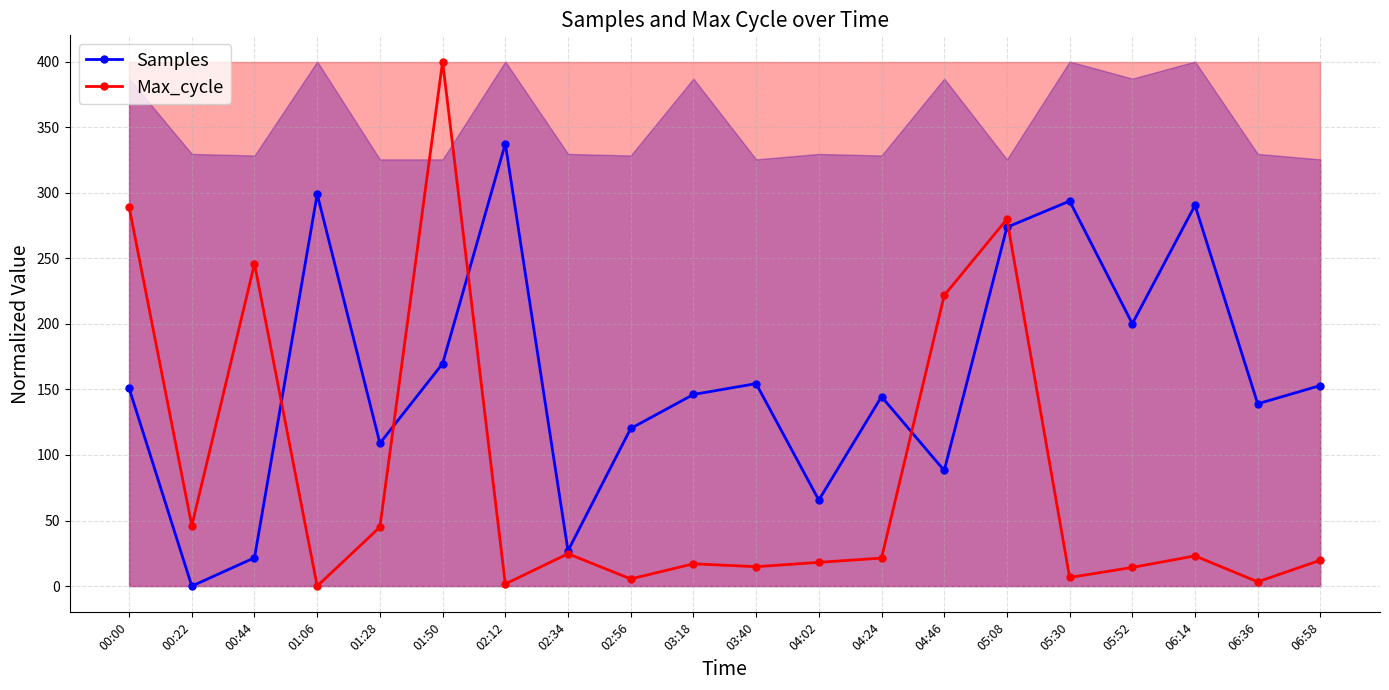

Where is the first local minimum for Max_cycle?

00:22